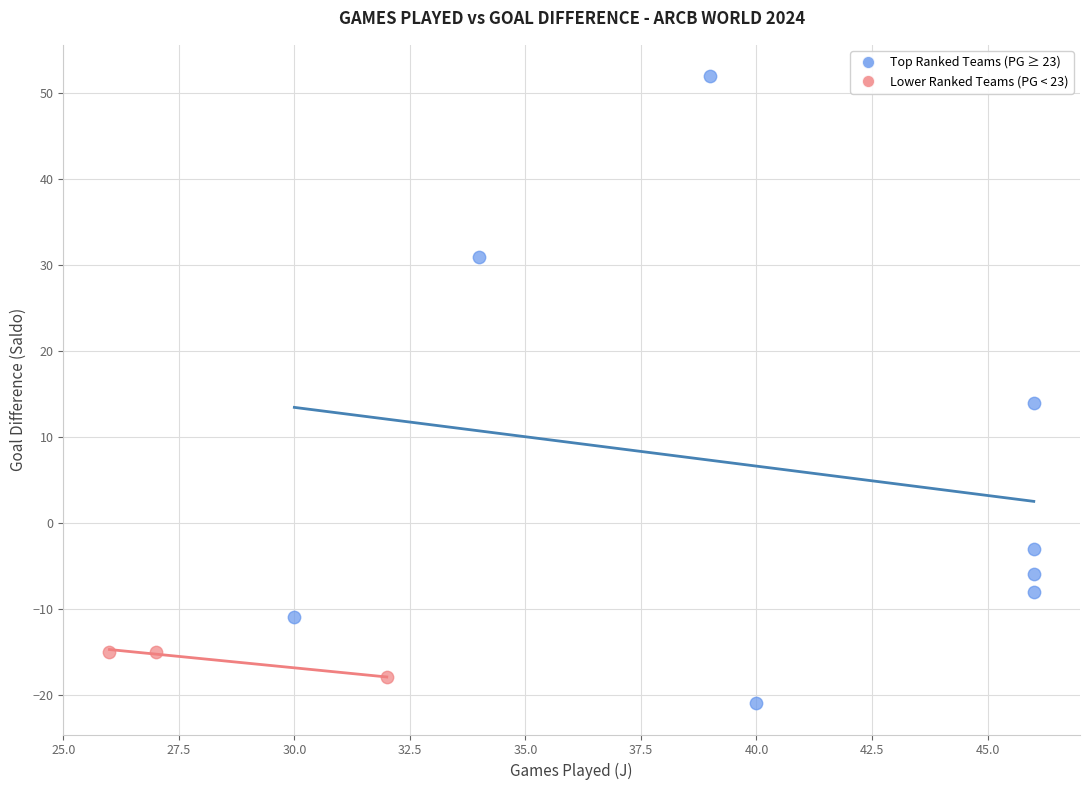

What are all the series names shown in the legend?

Top Ranked Teams (PG ≥ 23), Lower Ranked Teams (PG < 23)